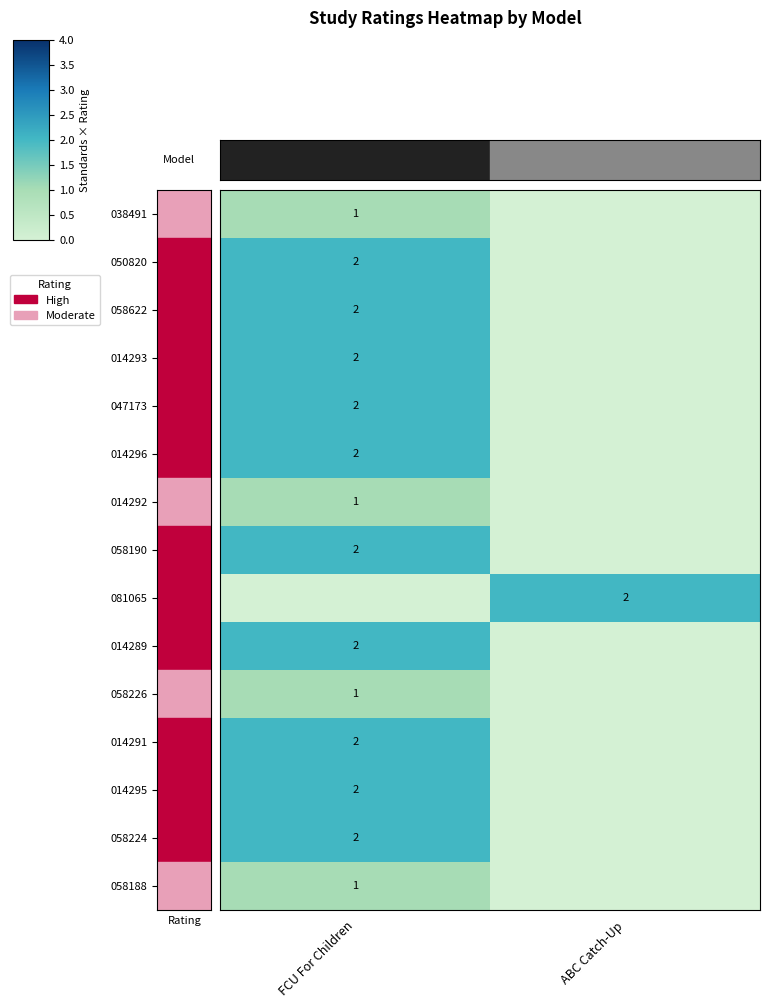

What is the spread (max minus min) of values at ABC Catch-Up?

2